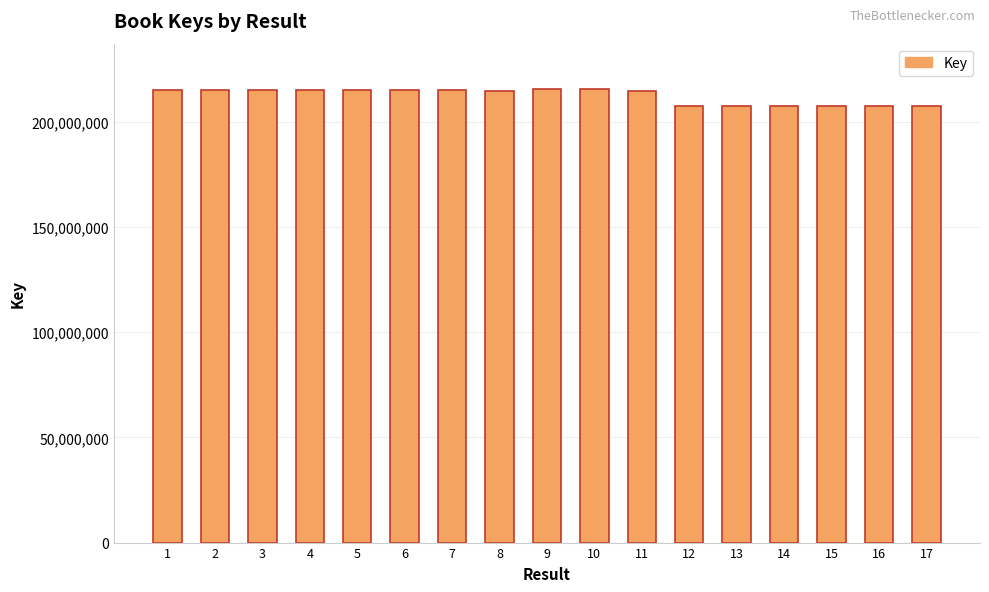

What is the approximate value at 16, to the nearest 10?

207290190